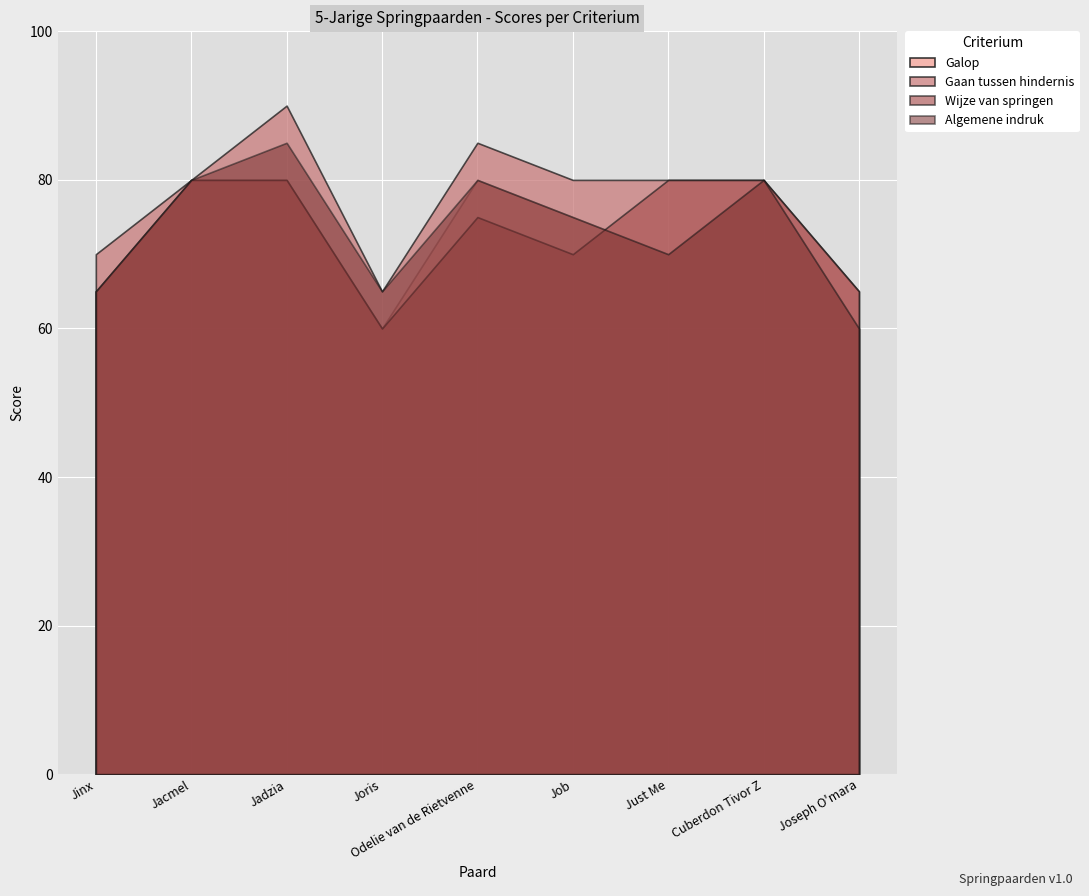

What is the sum of all Gaan tussen hindernis values?

695